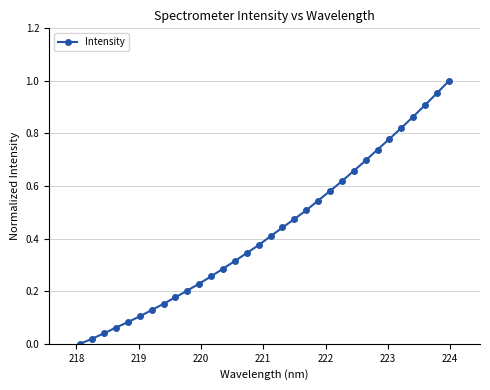

What is the sum of all values?

13.8